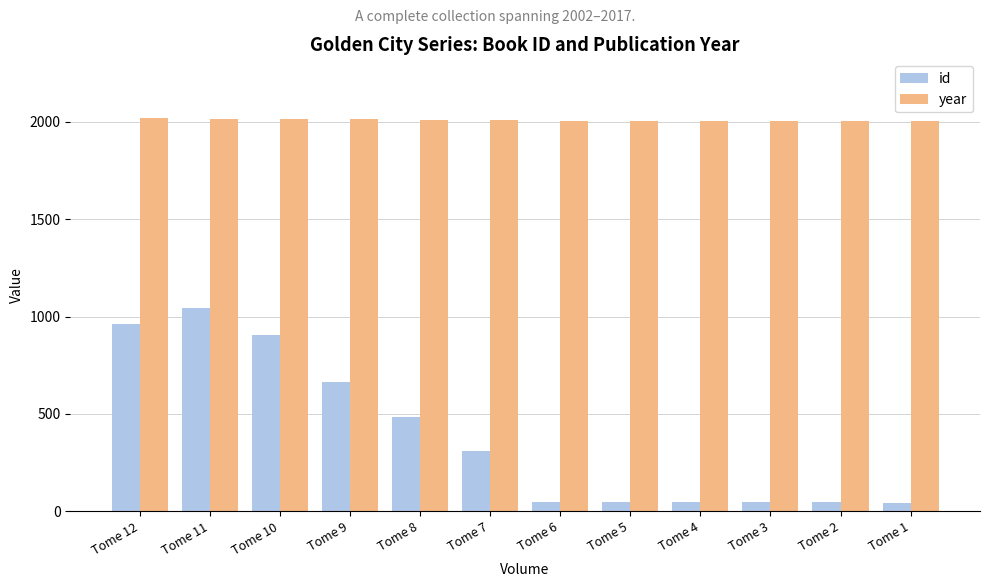

What is the difference between the highest and lowest values at Tome 7?

1699